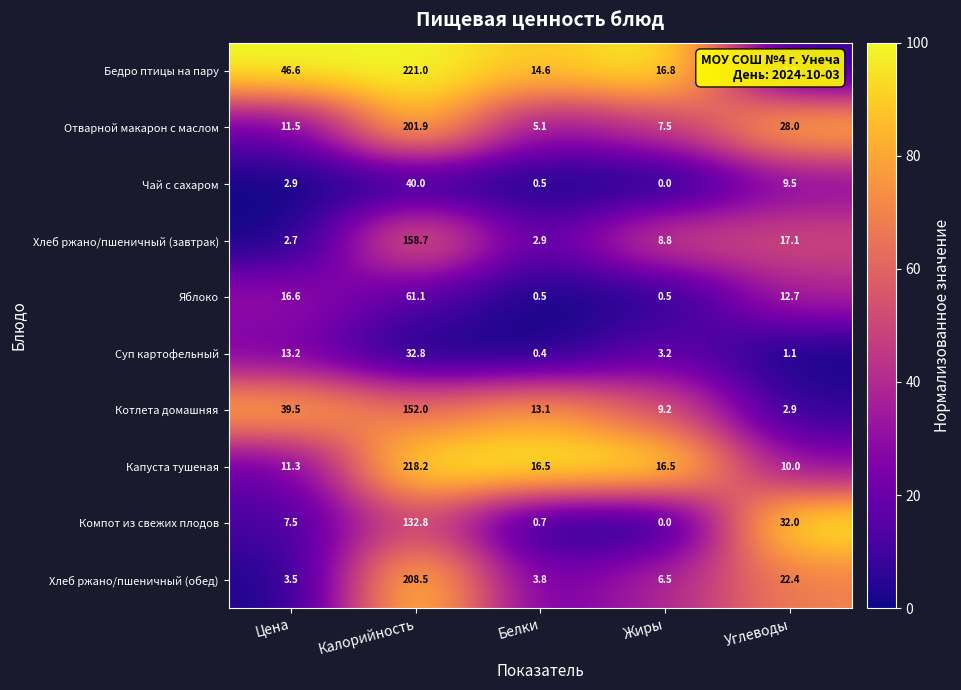

Which series changed the most between Цена and Жиры?

Котлета домашняя